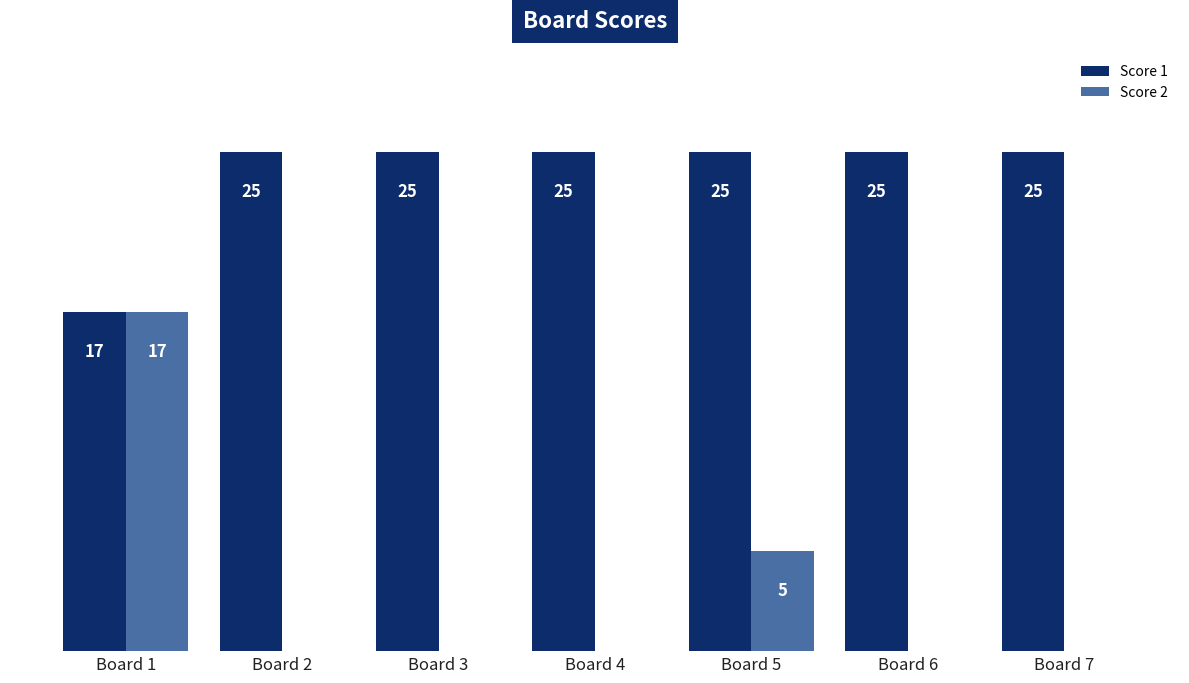

Where is Score 2 nearest to the value 8?

Board 5